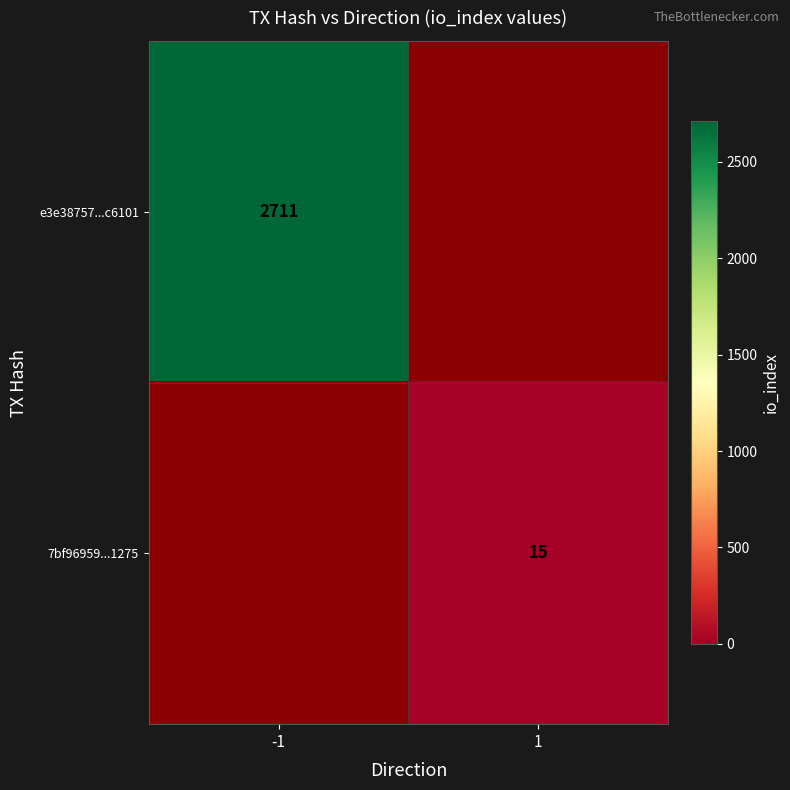

Is it true that 7bf96959...1275 equals 15 at 1?

True